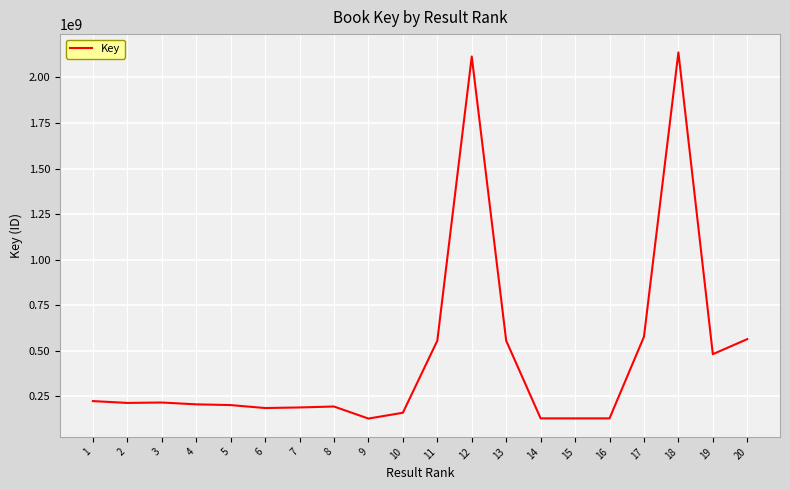

The value at 1 is 344758445. True or false?

False